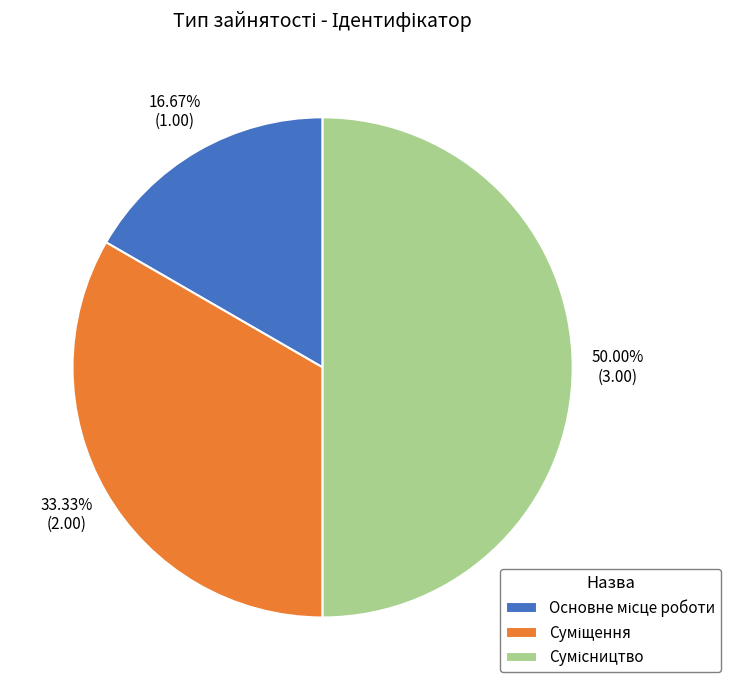

To the nearest percent, what portion does Основне місце роботи represent?

17%